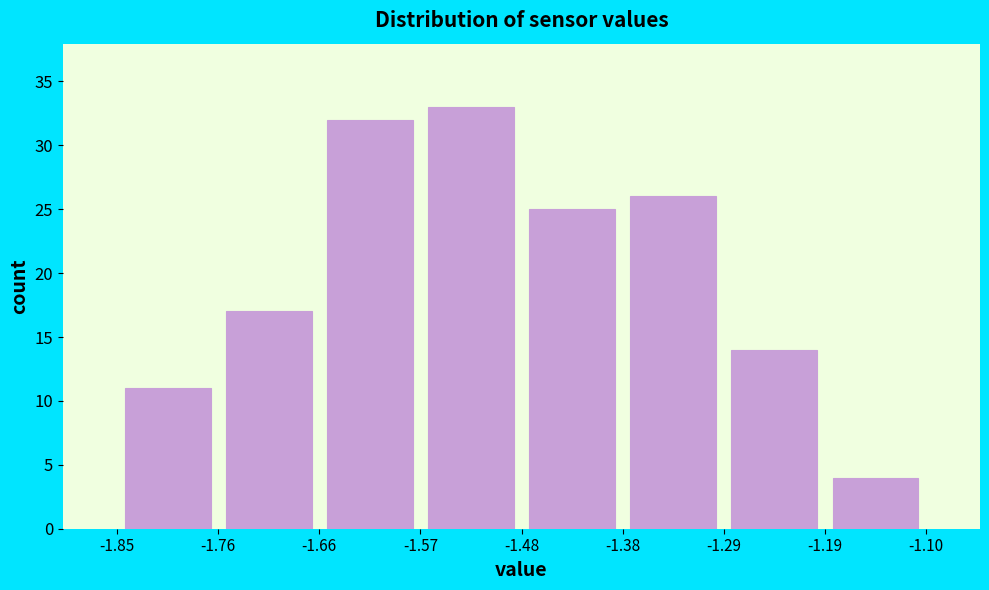

Reading left to right, transcribe this chart: for each bar, give the range it covers on the x-axis and its height. The values are not printed on the chart, so give them approximately, as read against the axis.

-1.85 to -1.76: 11
-1.76 to -1.66: 17
-1.66 to -1.57: 32
-1.57 to -1.48: 33
-1.48 to -1.38: 25
-1.38 to -1.29: 26
-1.29 to -1.19: 14
-1.19 to -1.10: 4